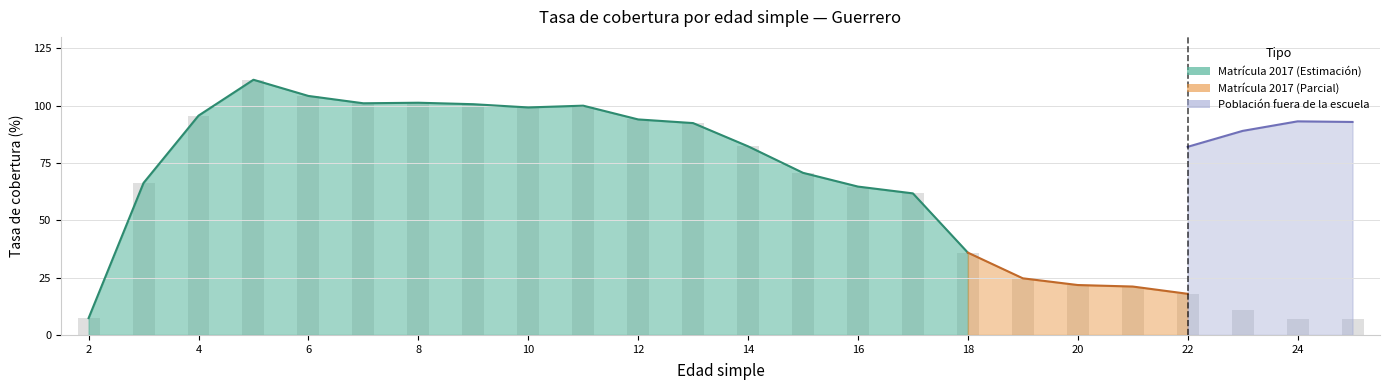

Does the chart contain any negative values?

No